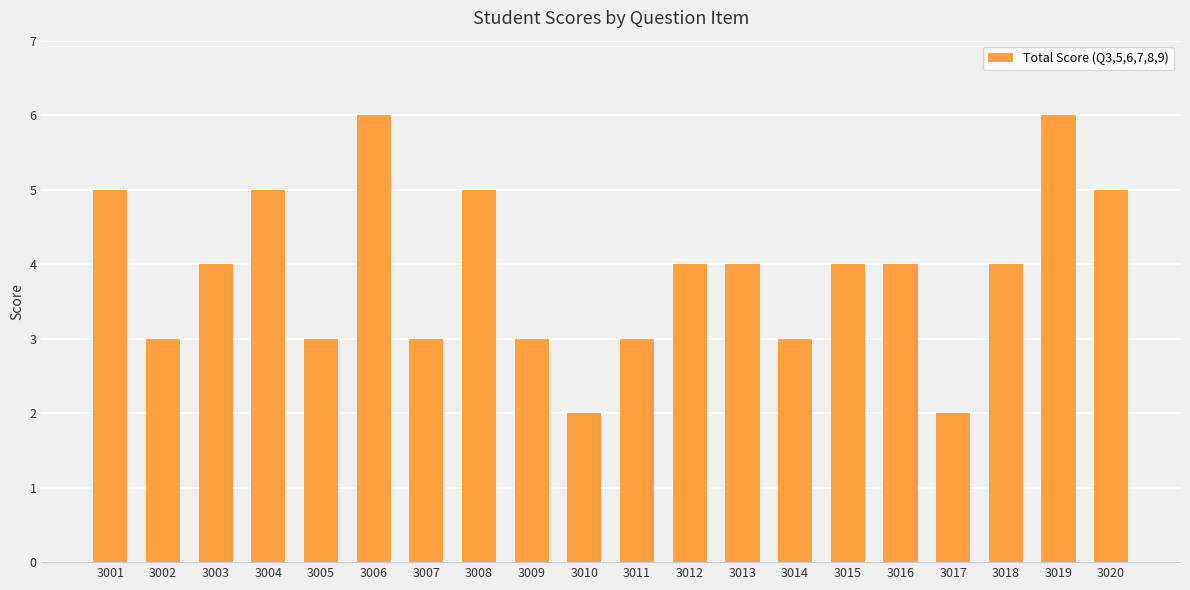

Between 3018 and 3006, which is larger?

3006